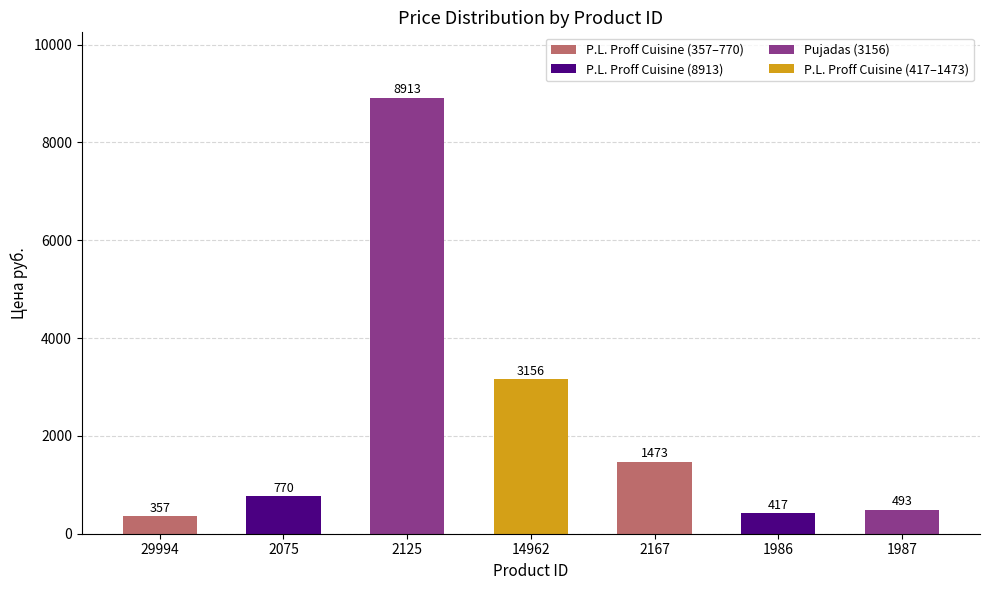

Reading left to right, what are all the values shown in this chart?

357	770	8913	3156	1473	417	493